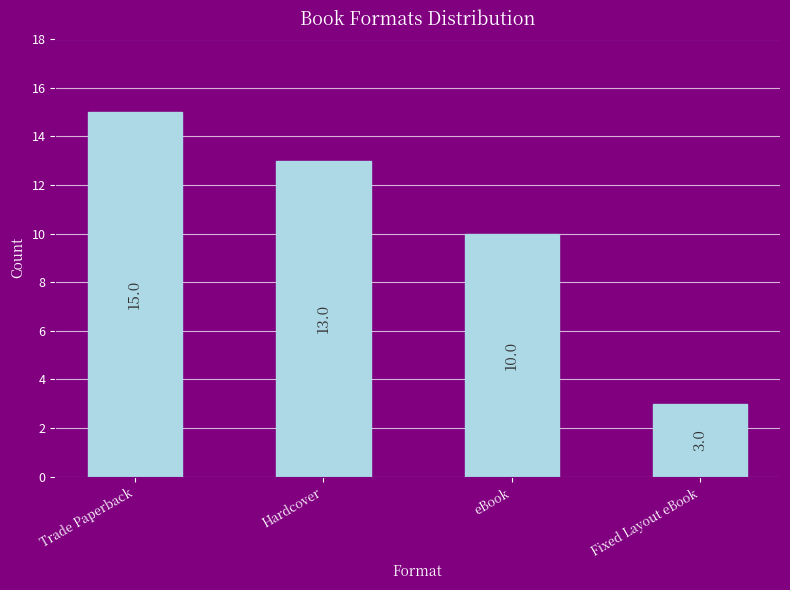

What is the smallest value displayed?

3